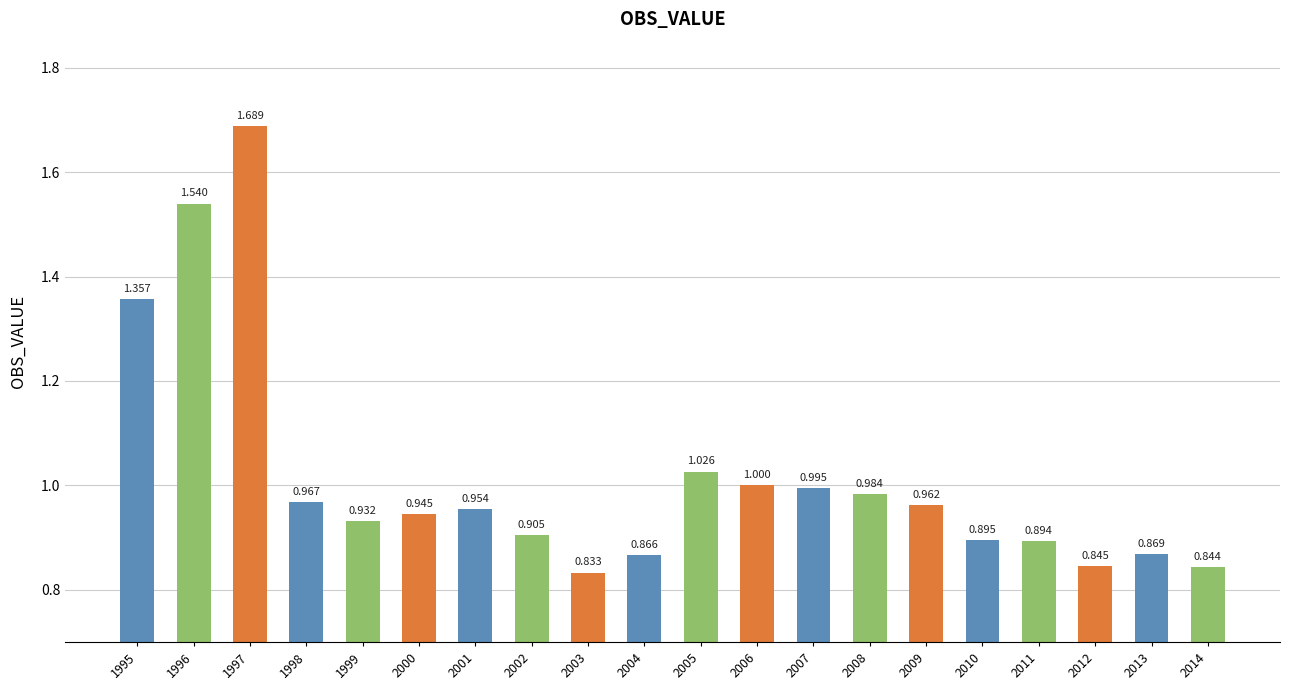

The value at 2014 is 0.8. True or false?

True